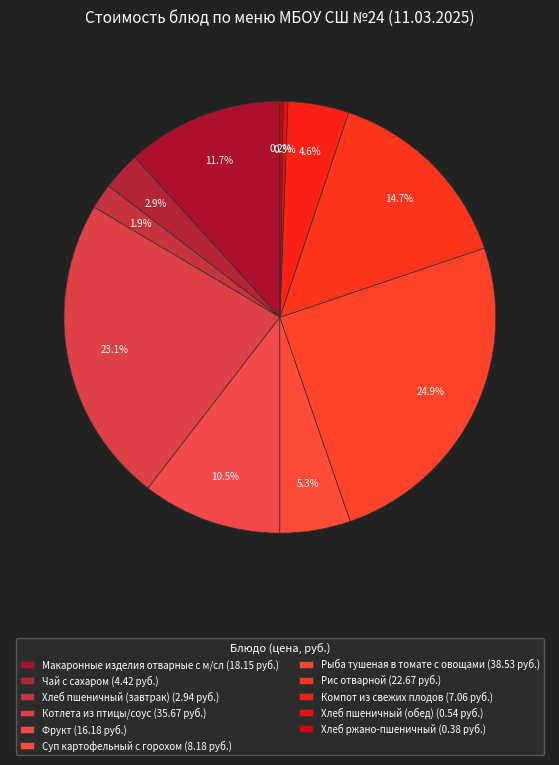

The Рис отварной slice represents 15% of the pie. True or false?

True